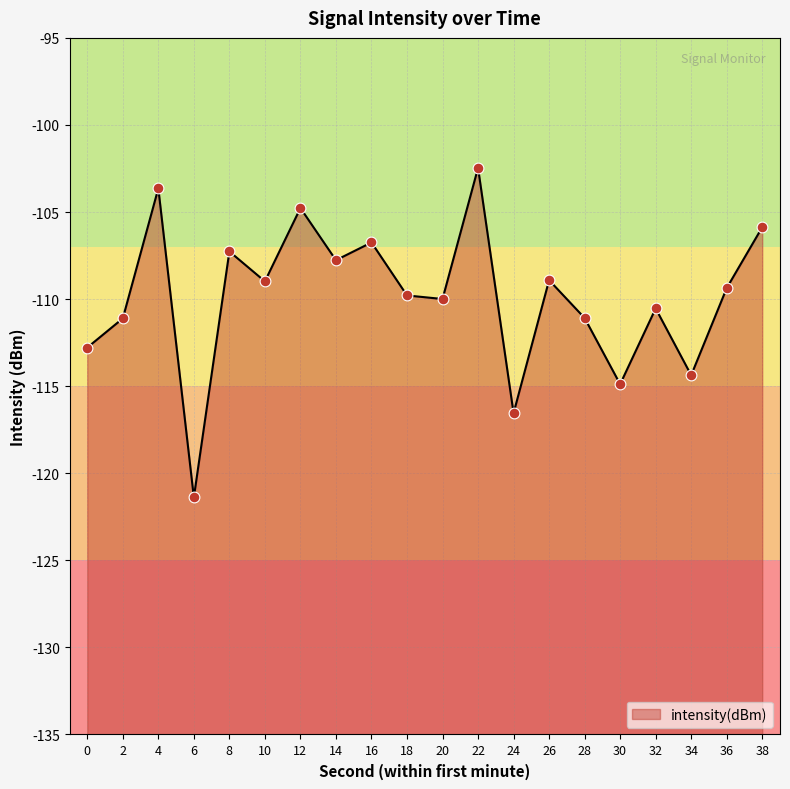

What is the change in value from 4 to 34?

-10.7